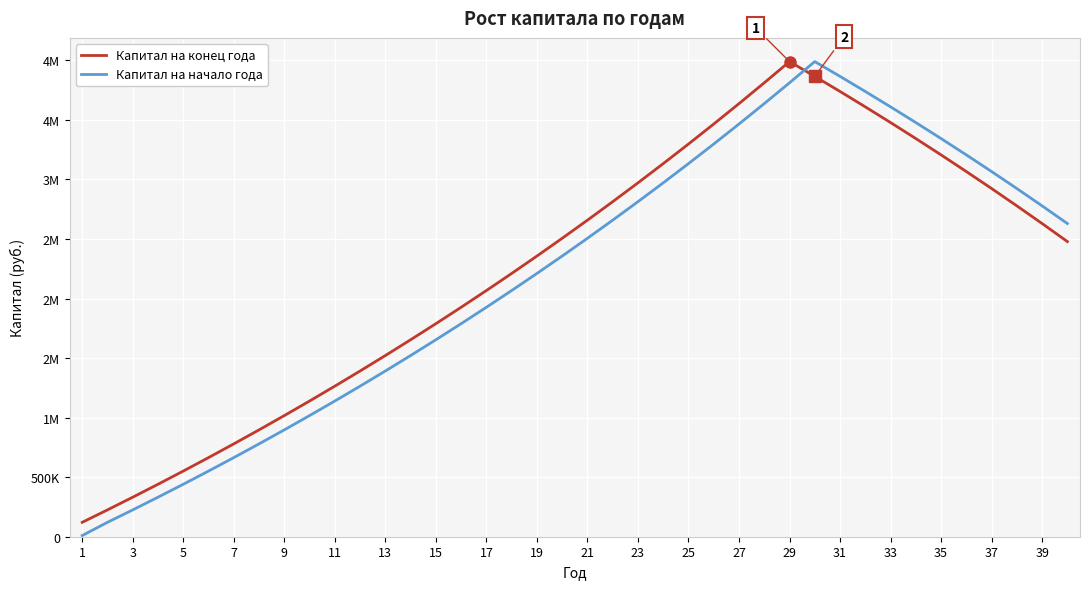

How many times do Капитал на начало года and Капитал на конец года cross each other?

1